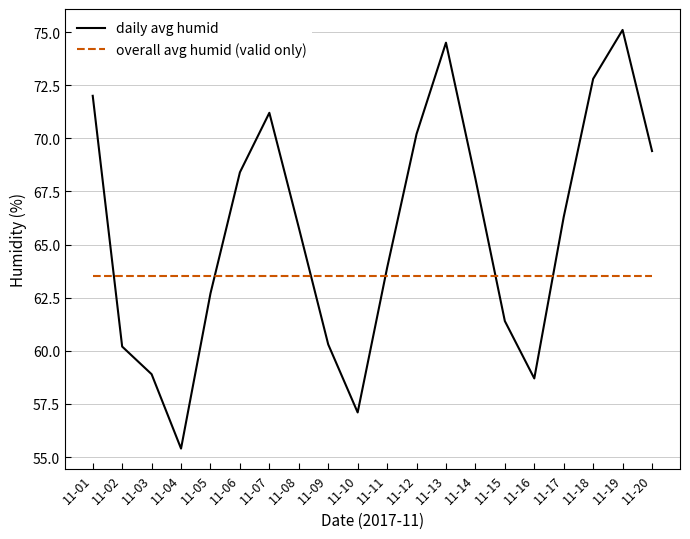

What is the difference between the daily avg humid values at 11-10 and 11-03?

1.8